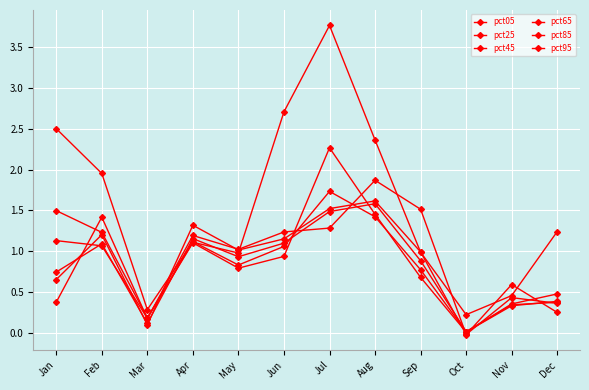

Count the number of data series in this chart.

6